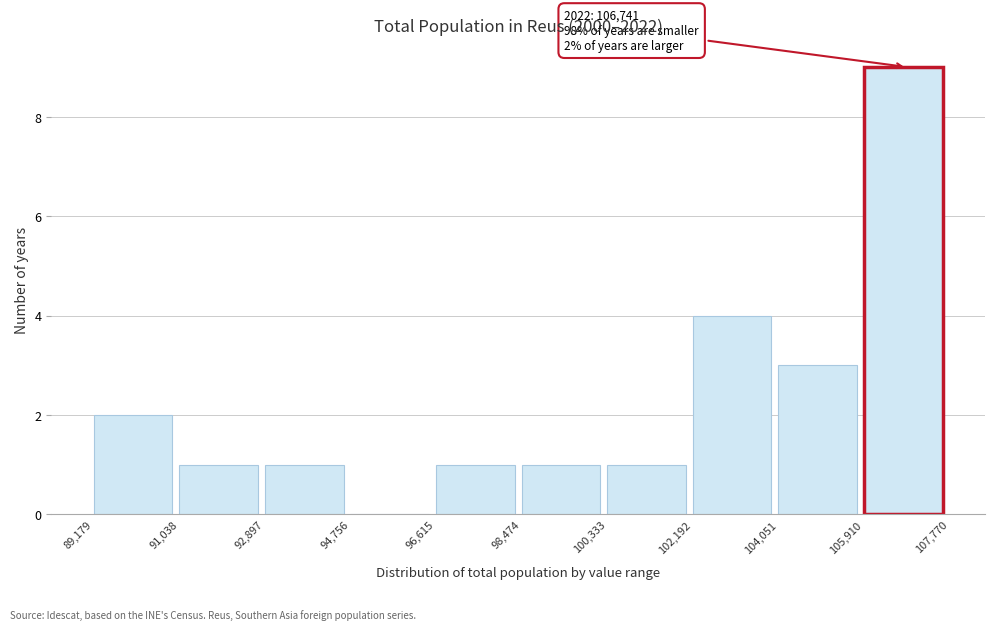

Which range on the x-axis has the tallest bar?

105,910 to 107,770